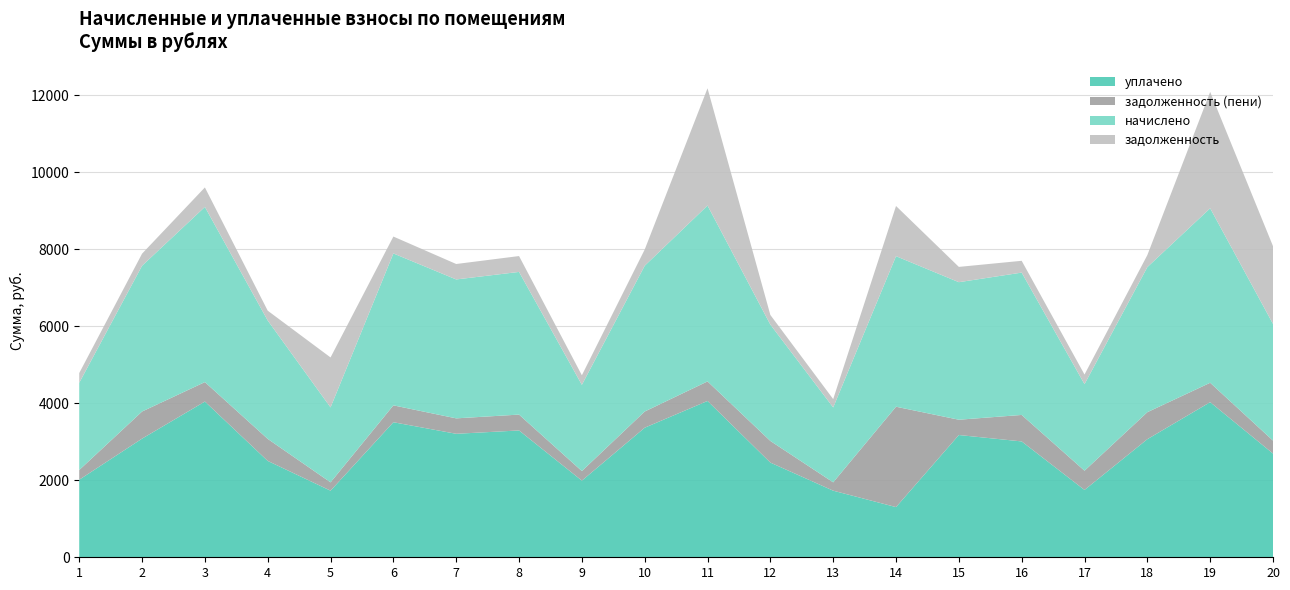

Reading left to right, transcribe all the data shown in this chart.

задолженность: 1=251.7	2=313.6	3=505.3	4=254.7	5=1296.9	6=438.2	7=400.7	8=411.6	9=248.7	10=420.5	11=3043.9	12=250.3	13=216.2	14=1302.8	15=396.8	16=306.2	17=249.7	18=312.1	19=3020.2	20=2019.4
задолженность (пени): 1=251.7	2=704.0	3=505.3	4=571.8	5=216.2	6=438.2	7=400.7	8=411.6	9=248.7	10=420.5	11=507.3	12=561.9	13=216.2	14=2605.7	15=396.8	16=687.5	17=499.4	18=700.7	19=503.4	20=336.6
начислено: 1=2265.2	2=3784.1	3=4548.1	4=3073.5	5=1945.3	6=3944.1	7=3606.5	8=3704.2	9=2238.5	10=3784.1	11=4565.9	12=3020.2	13=1945.3	14=3908.5	15=3570.9	16=3695.3	17=2247.4	18=3766.4	19=4530.3	20=3029.1
уплачено: 1=2013.5	2=3080.1	3=4042.7	4=2501.7	5=1729.2	6=3505.8	7=3205.8	8=3292.6	9=1989.8	10=3363.7	11=4058.6	12=2458.3	13=1729.2	14=1302.8	15=3174.2	16=3007.8	17=1748.0	18=3065.7	19=4027.0	20=2692.6